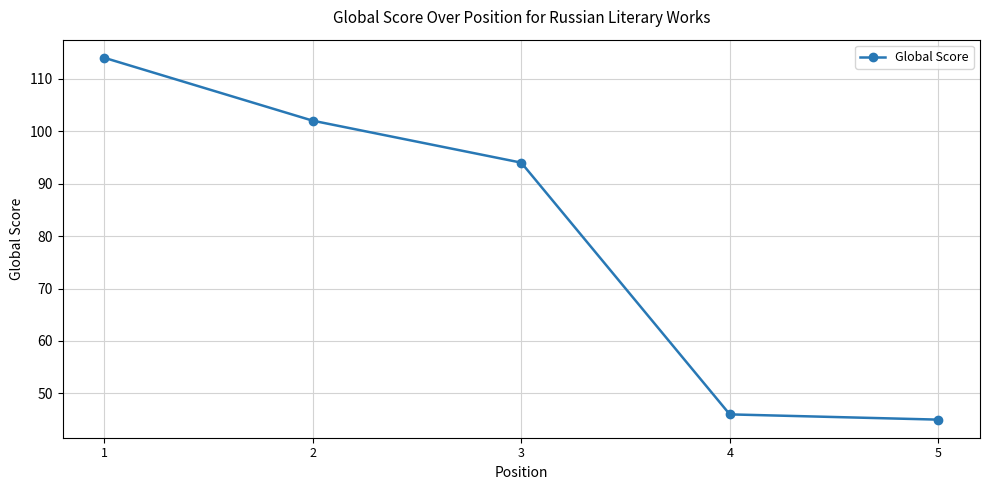

How many lines are shown in the chart?

1